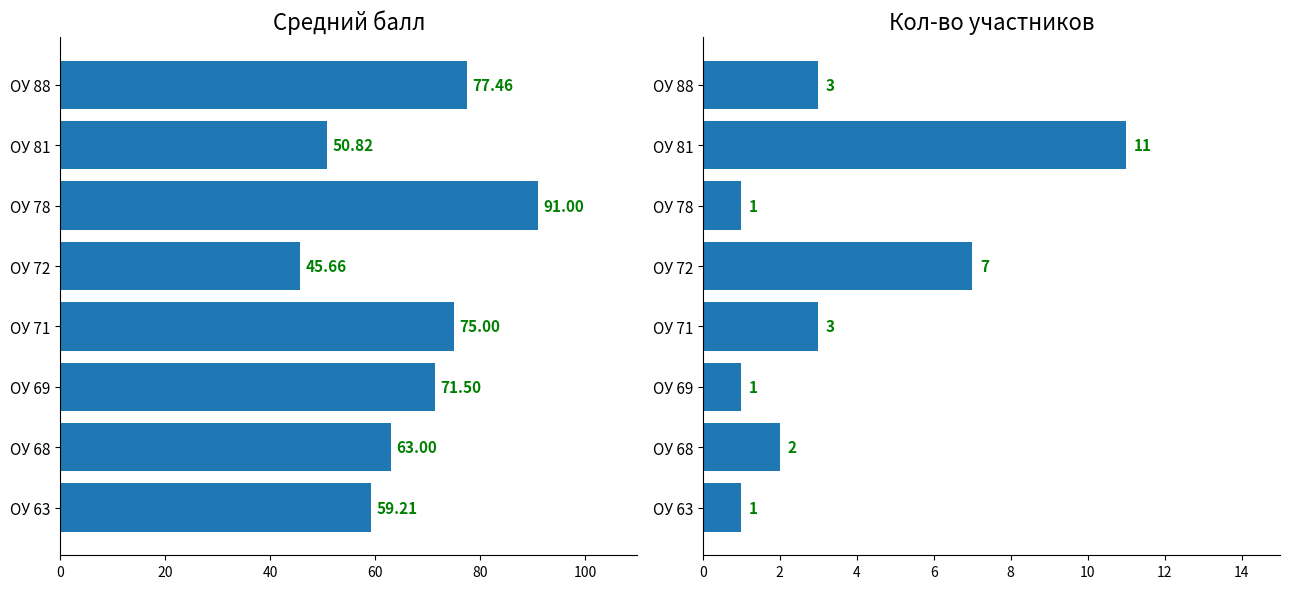

At how many categories does at least one series exceed 42?

8